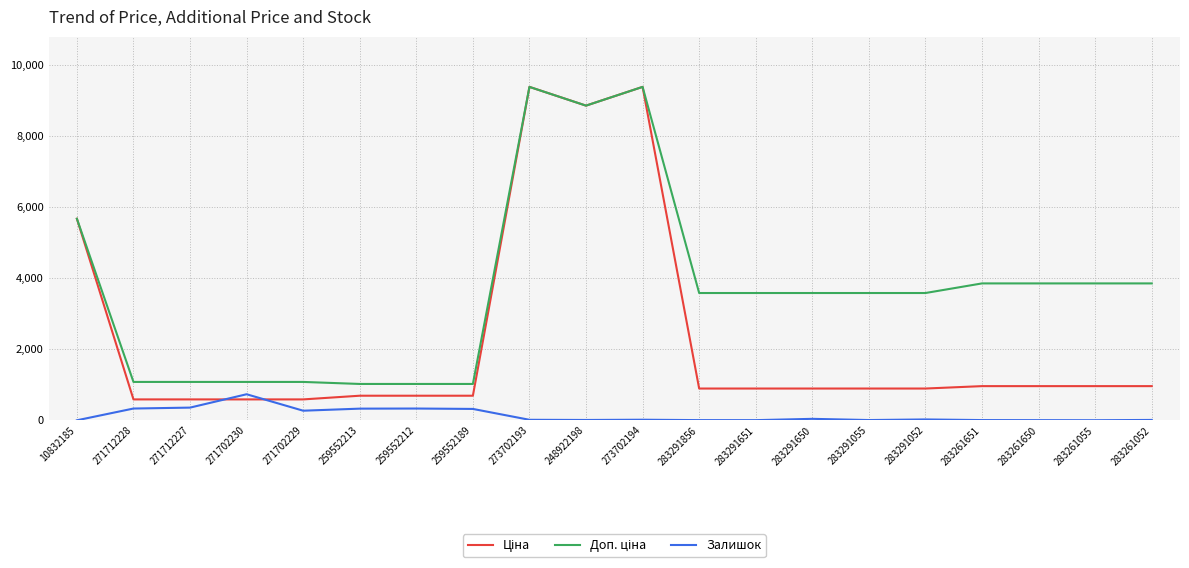

What is the total value across all series at 271712227?

2030.6